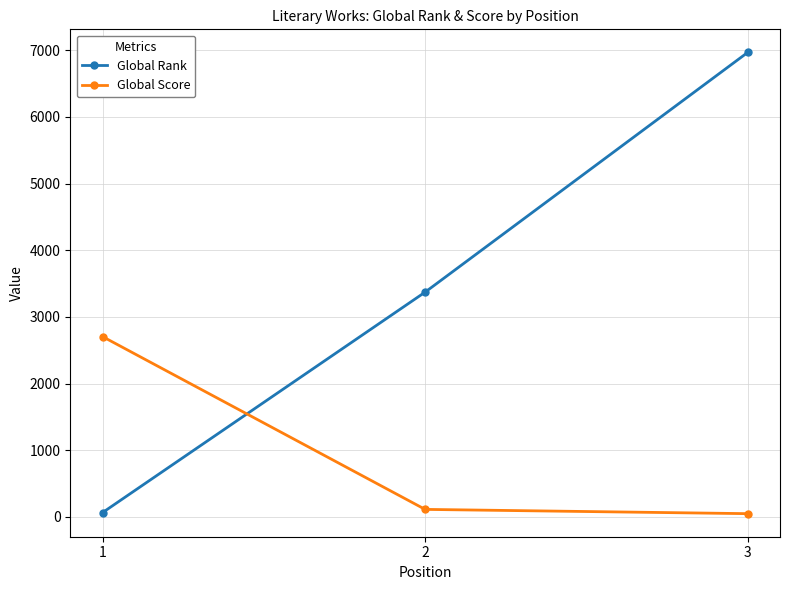

List the series in order of their overall mean, highest first.

Global Rank, Global Score